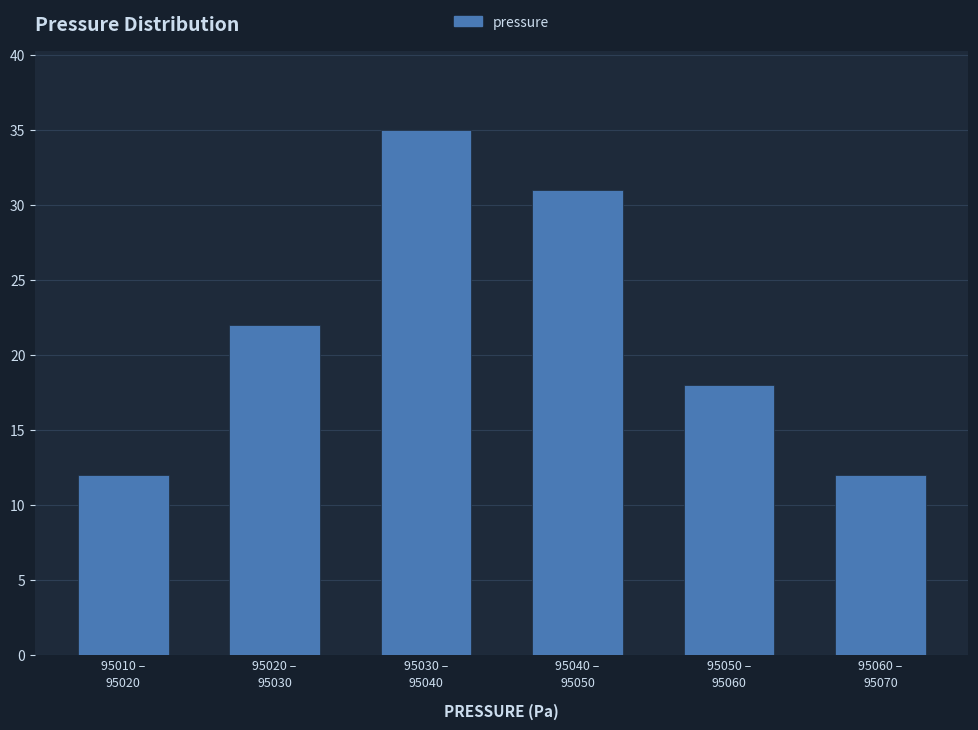

Reading left to right, extract all data points from this chart.

12	22	35	31	18	12